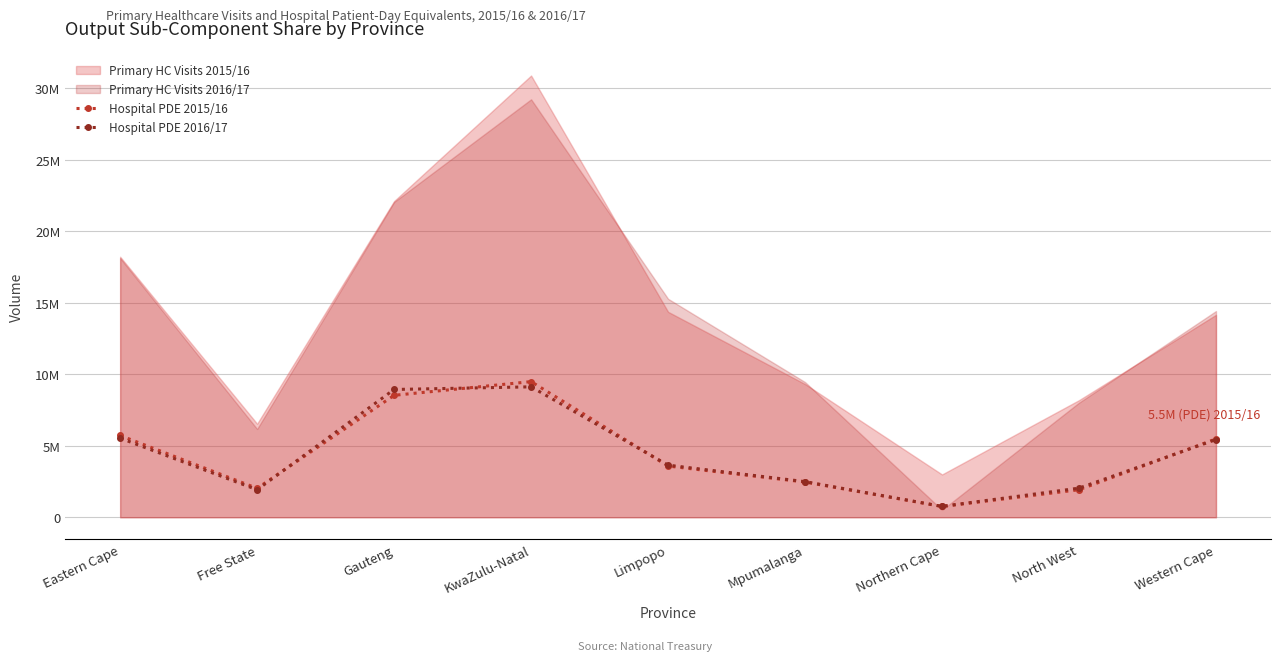

What is the sum of the Hospital PDE 2016/17 values at Western Cape and Limpopo?

9075220.1